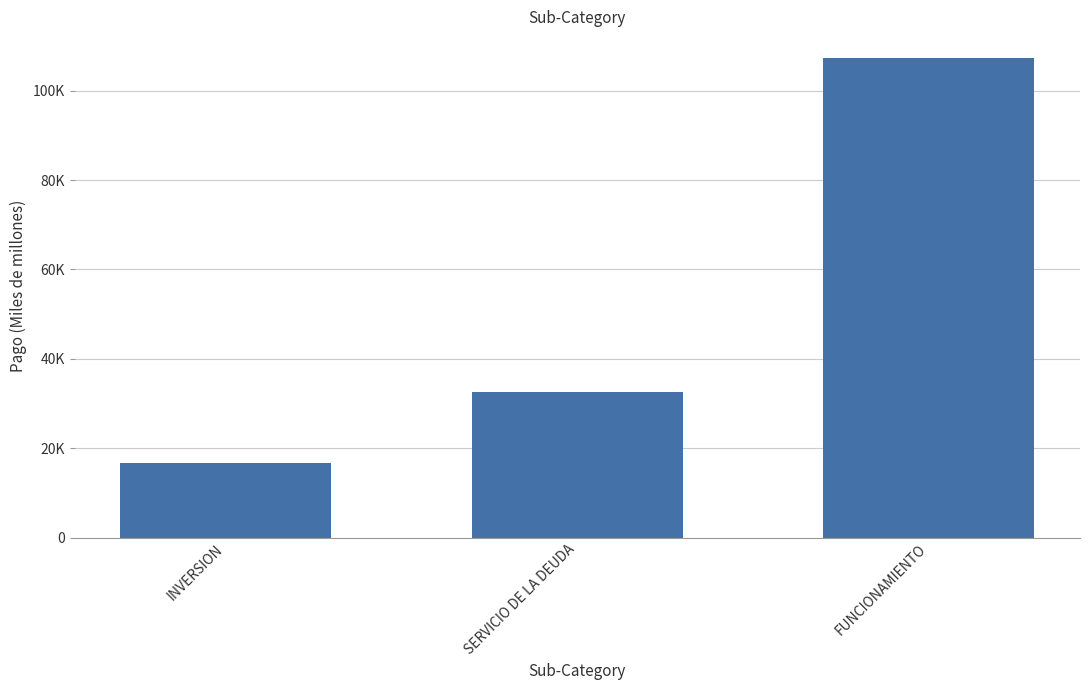

Approximately how many times larger is the value at SERVICIO DE LA DEUDA compared to FUNCIONAMIENTO?

0.3